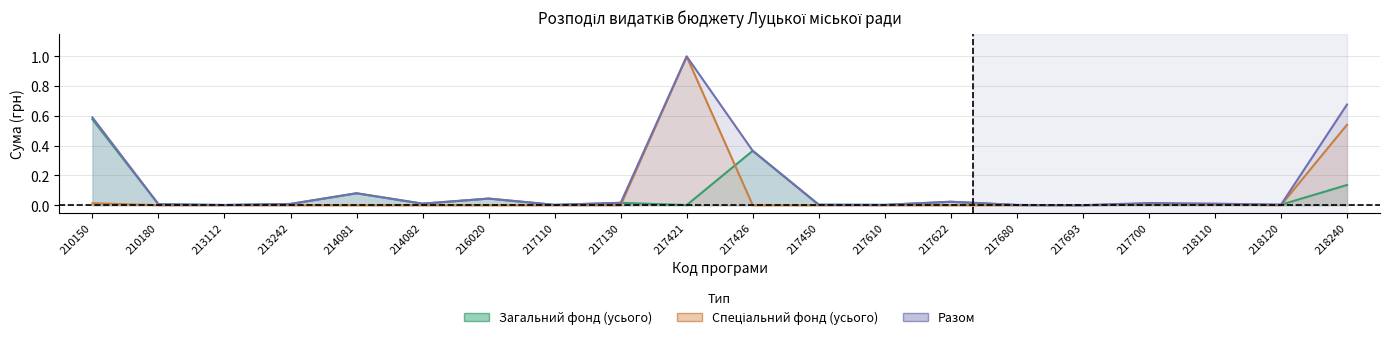

What is the difference between the Загальний фонд (усього) values at 218240 and 217450?

0.1